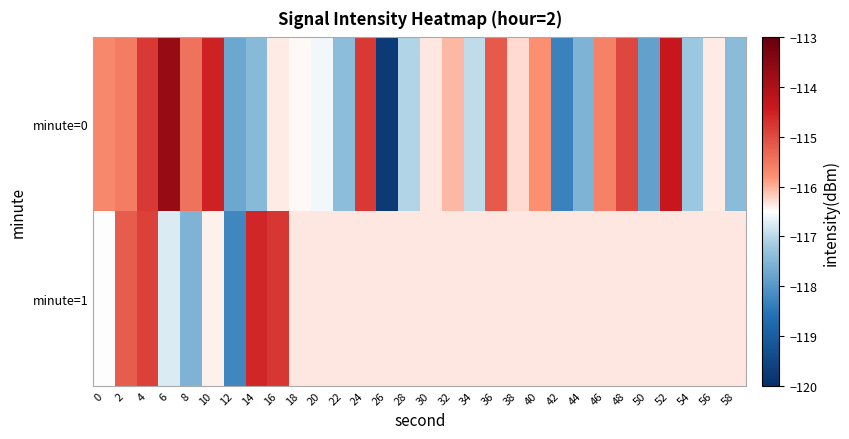

Which series changed the most between 38 and 50?

minute=0